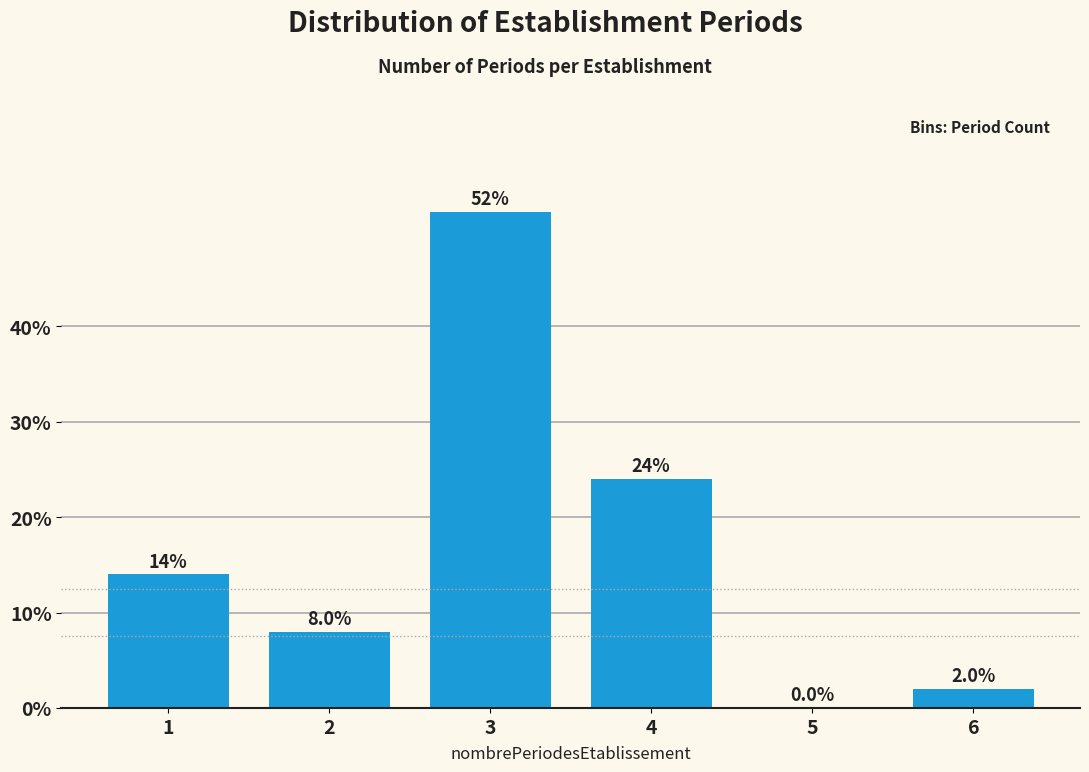

Reading left to right, transcribe all the data shown in this chart.

1=14.0	2=8.0	3=52.0	4=24.0	5=0.0	6=2.0